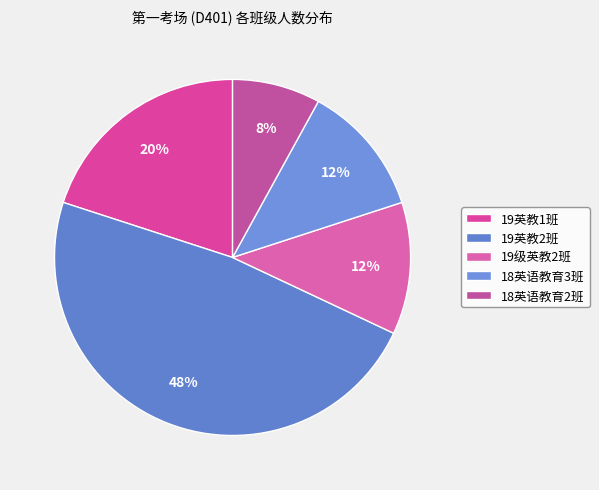

To the nearest percent, what is the combined percentage of 18英语教育3班 and 19英教1班?

32%